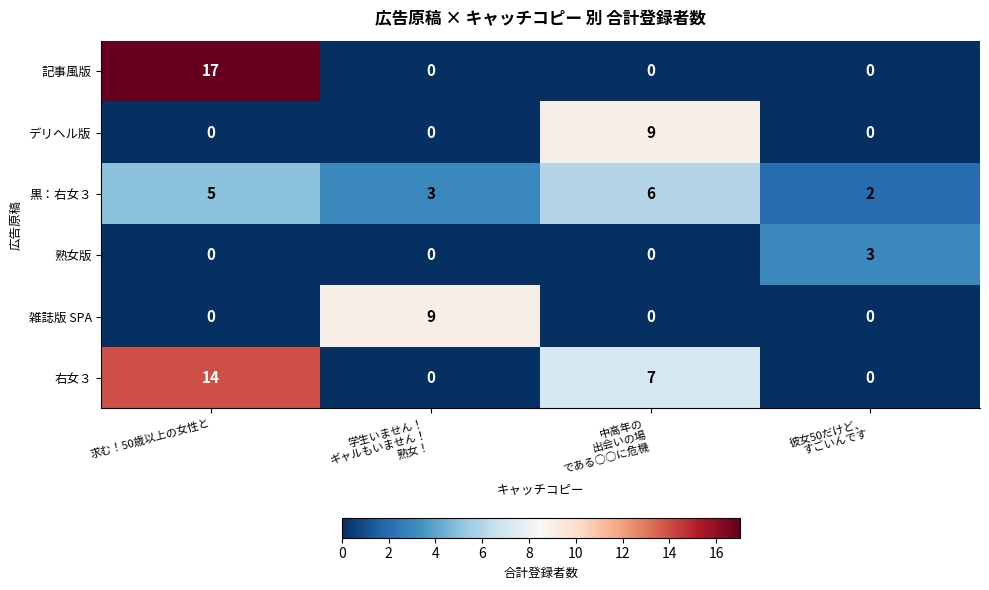

The 右女３ series shows 6 at 求む！50歳以上の女性と. True or false?

False